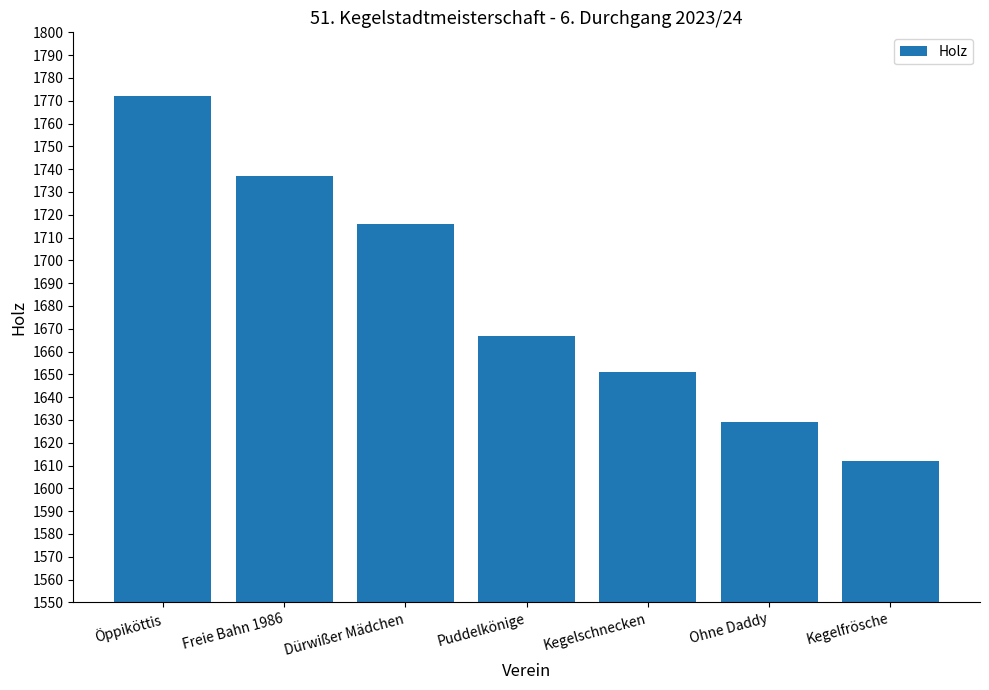

What value does the data have at Dürwißer Mädchen, to the nearest 50?

1700